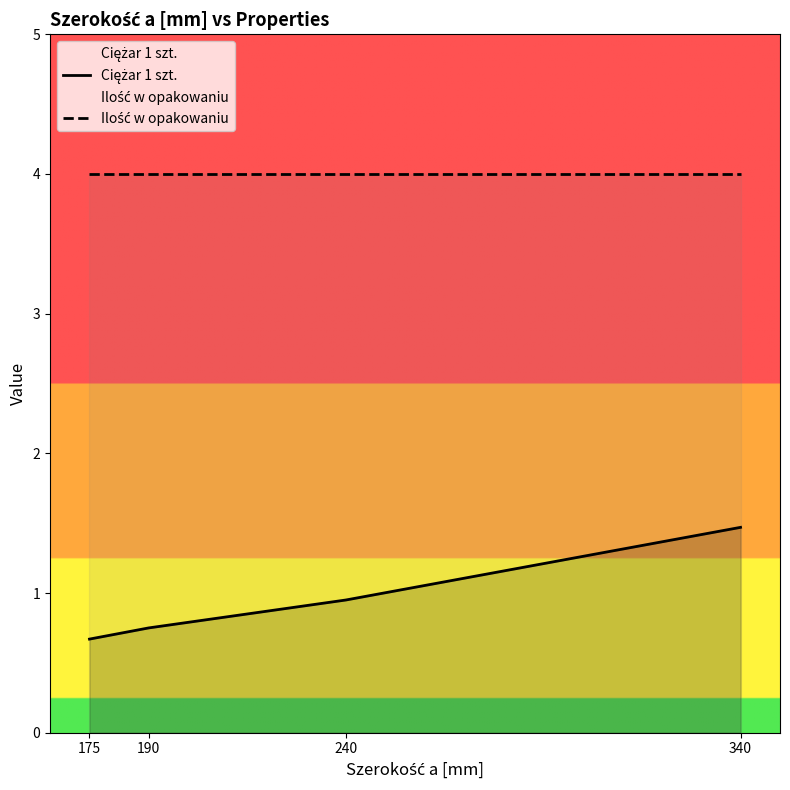

True or false: Ilość w opakowaniu and Ciężar 1 szt. intersect in this chart.

False